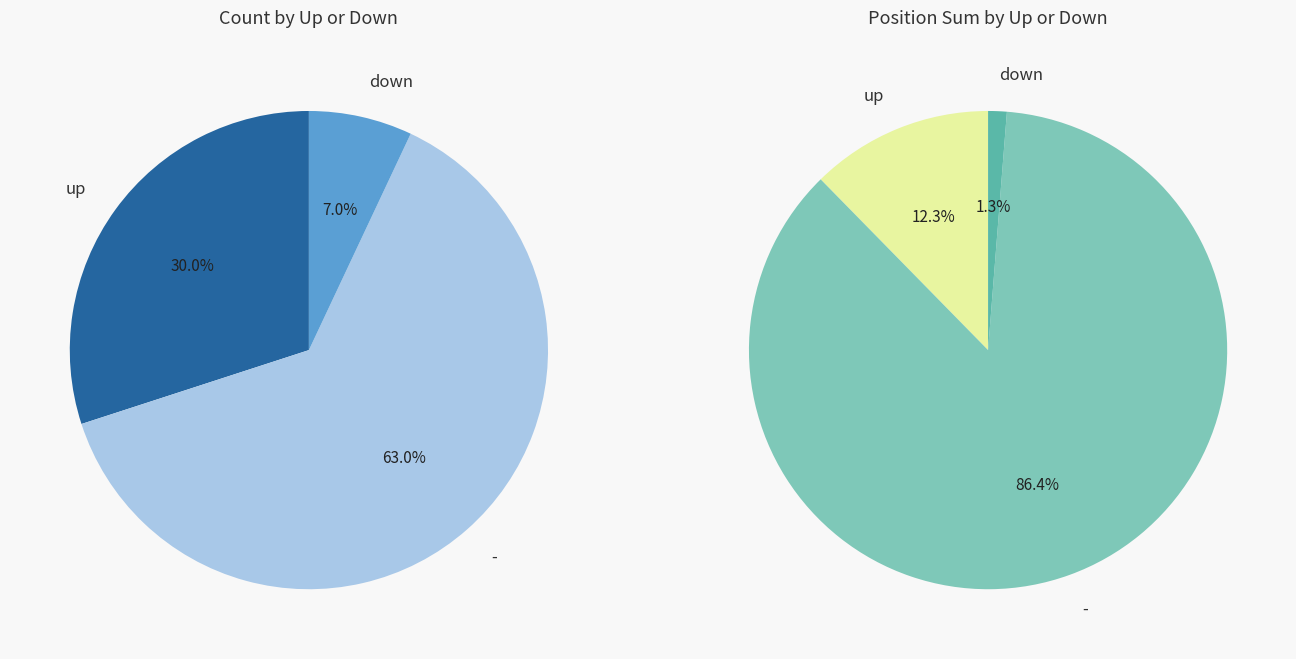

Does - represent more than half of the total?

Yes